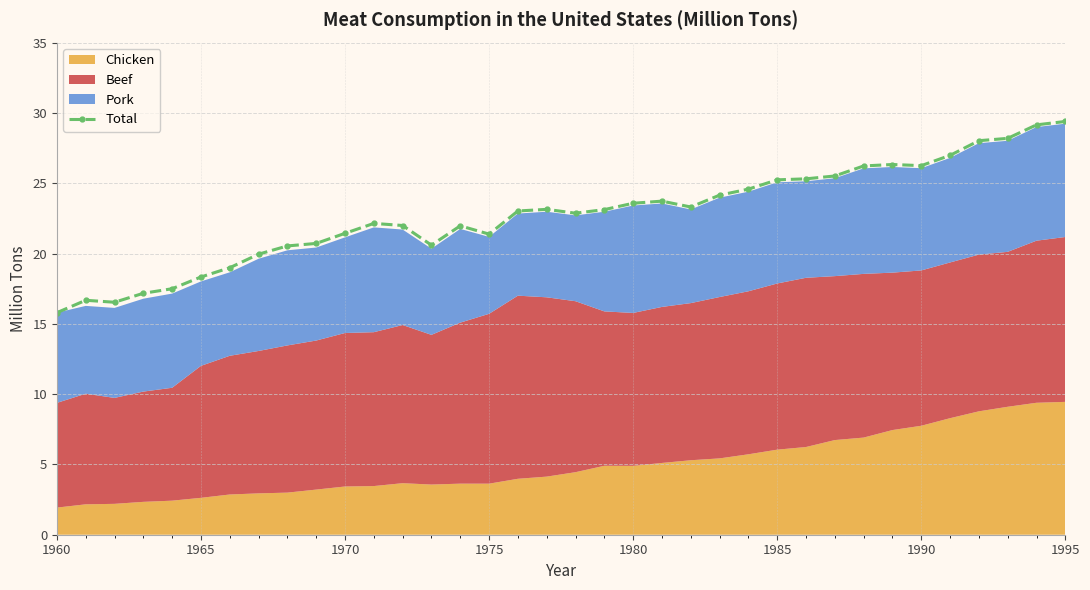

What is the highest value of the Total series?

29.4